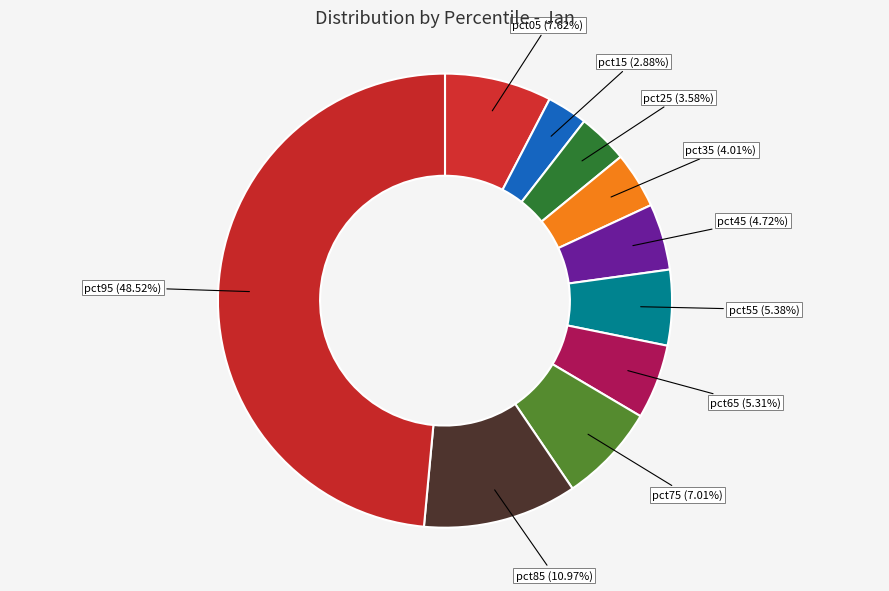

Which slice is the largest?

pct95